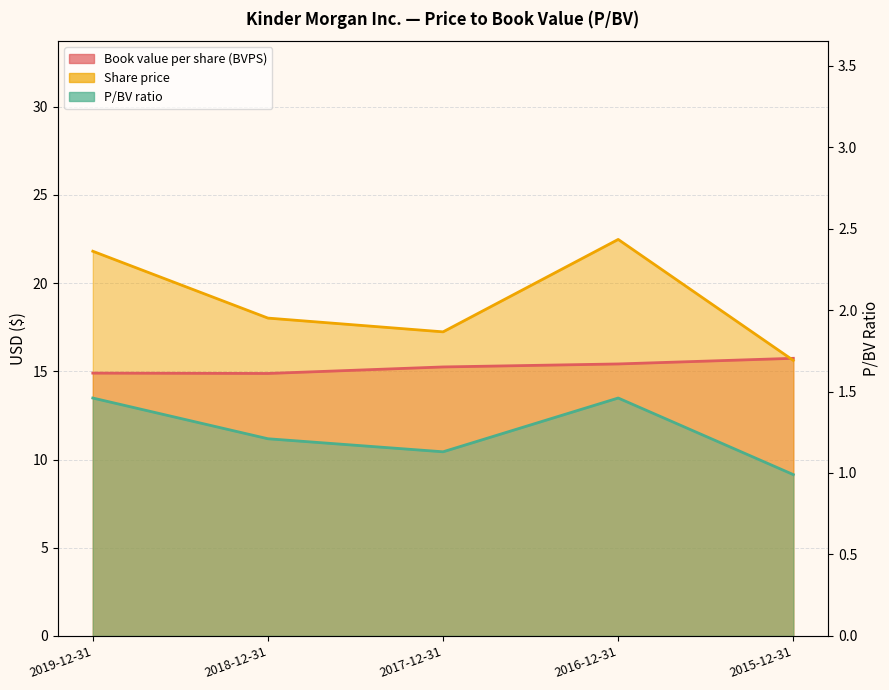

True or false: Book value per share (BVPS) has a value of 15.4 at 2016-12-31.

True